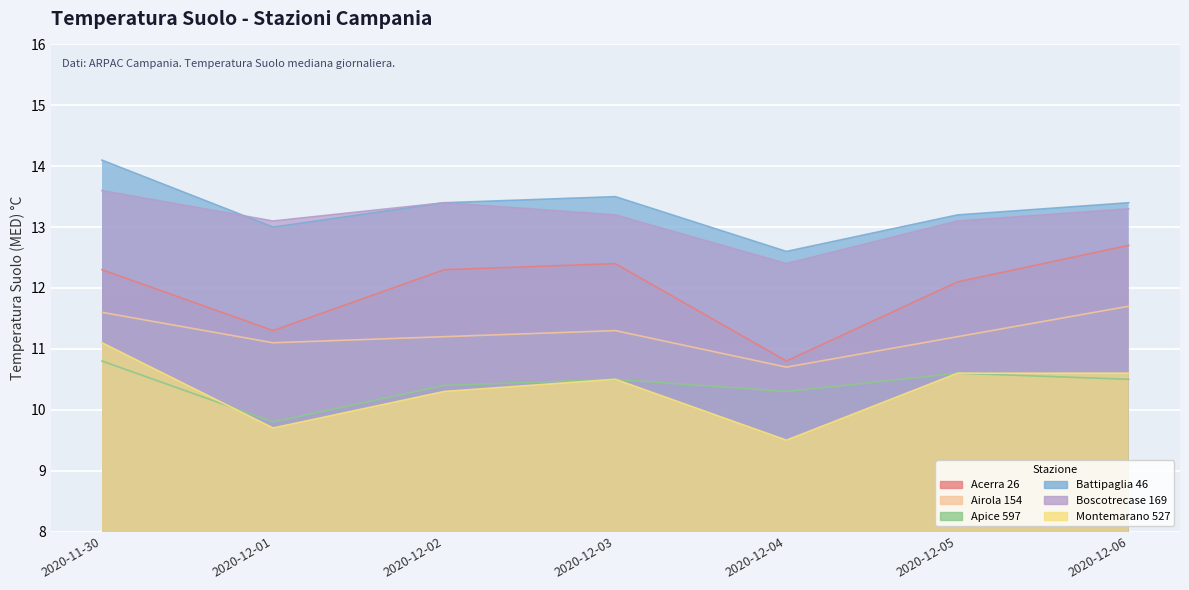

The value of Montemarano 527 at 2020-11-30 is 7.8. True or false?

False